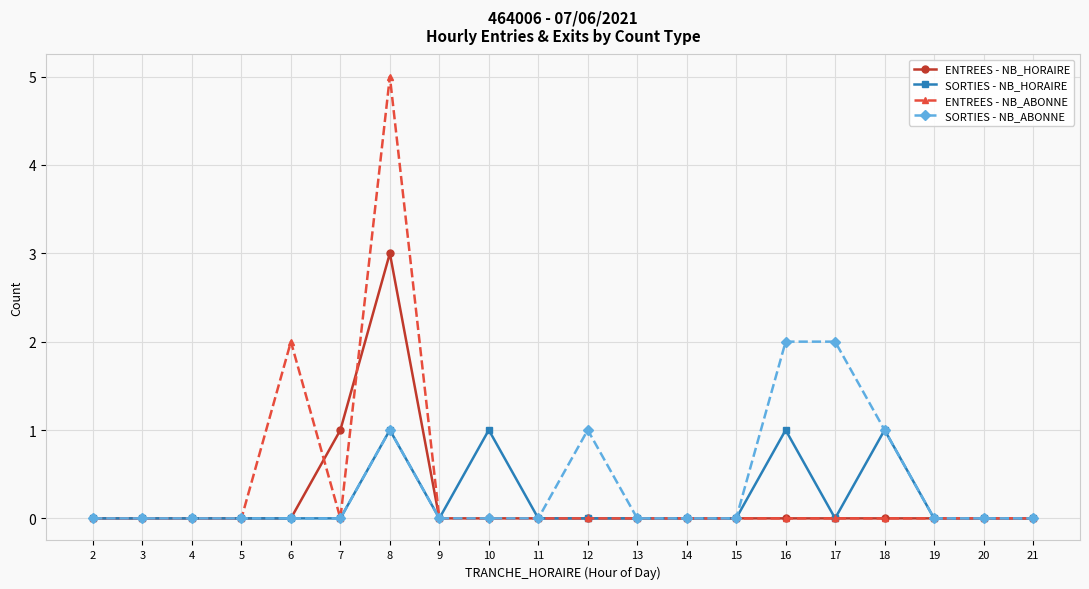

True or false: SORTIES - NB_HORAIRE has more than 2 points higher than both neighbors.

True